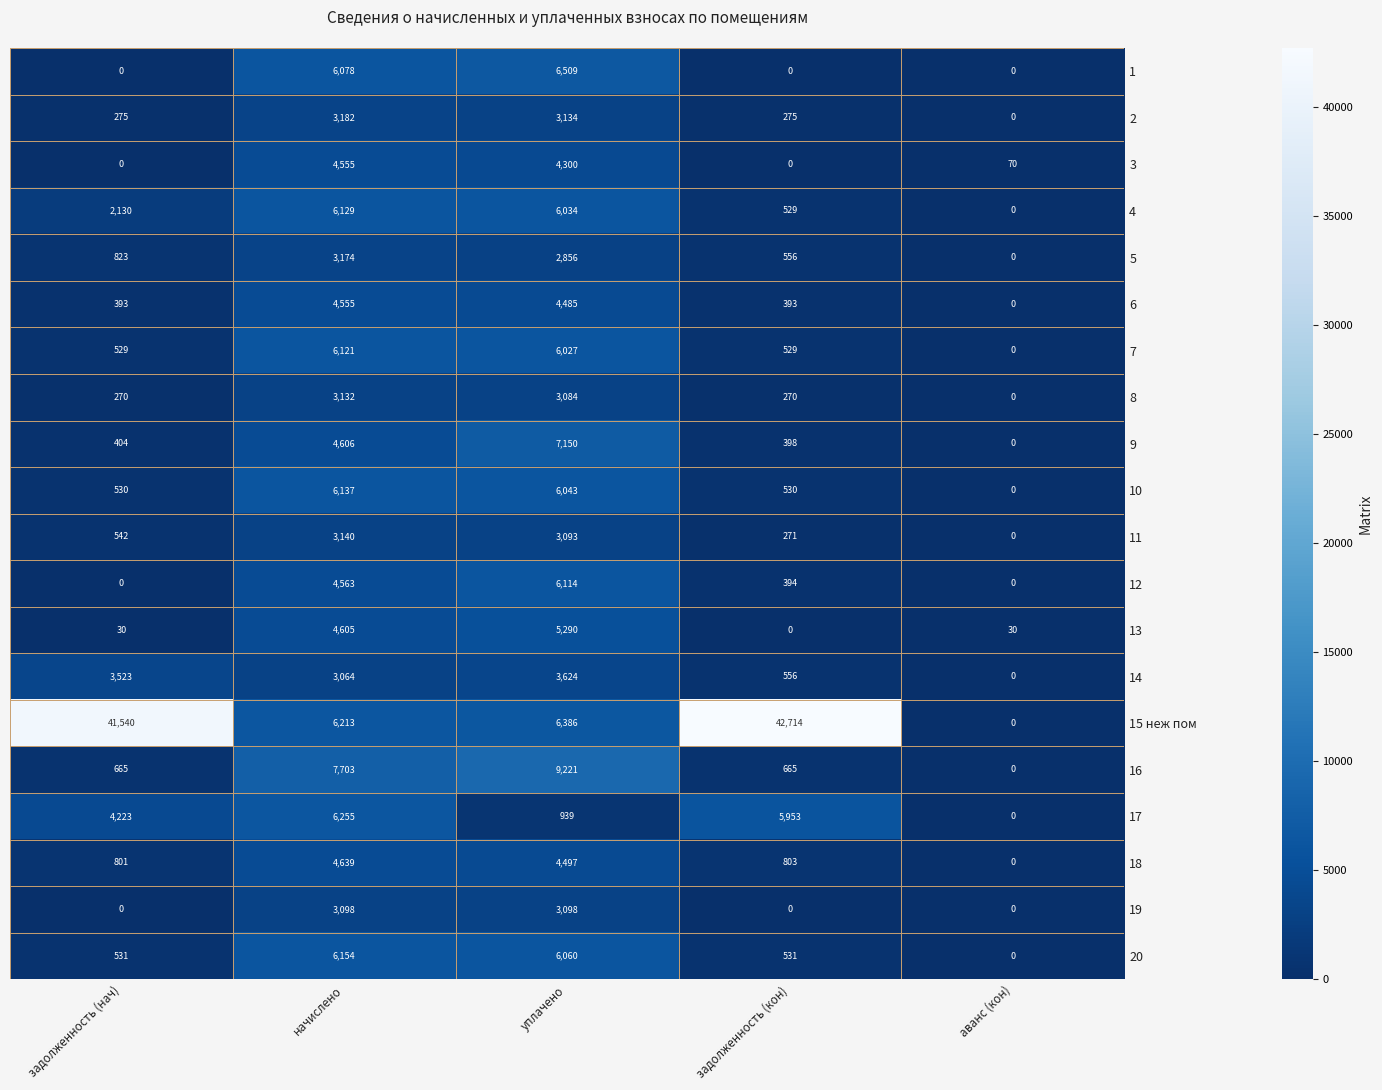

What is the difference between the maximum and second lowest values in the 3 series?

4555